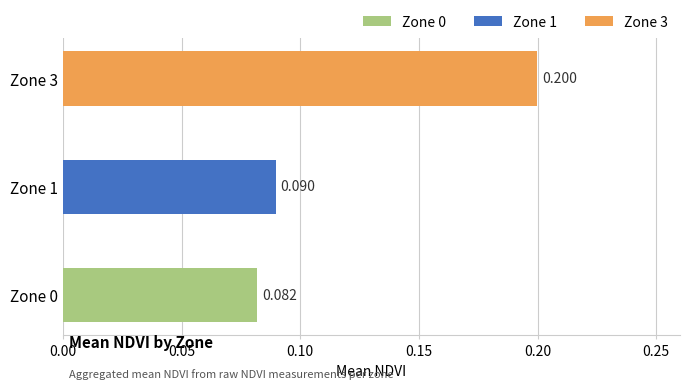

Between Zone 1 and Zone 0, which is larger?

Zone 1